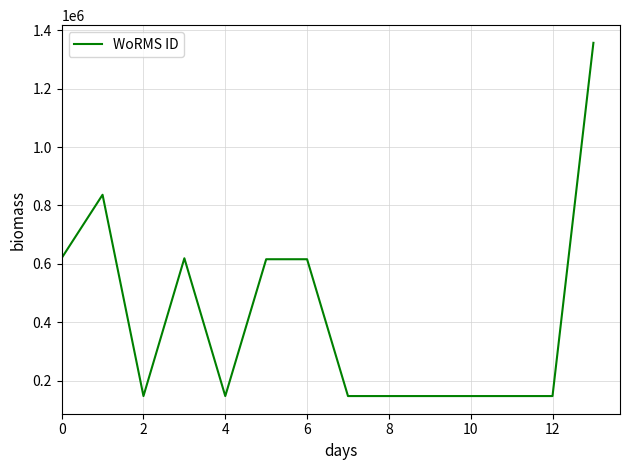

What is the minimum value shown in the chart?

146994